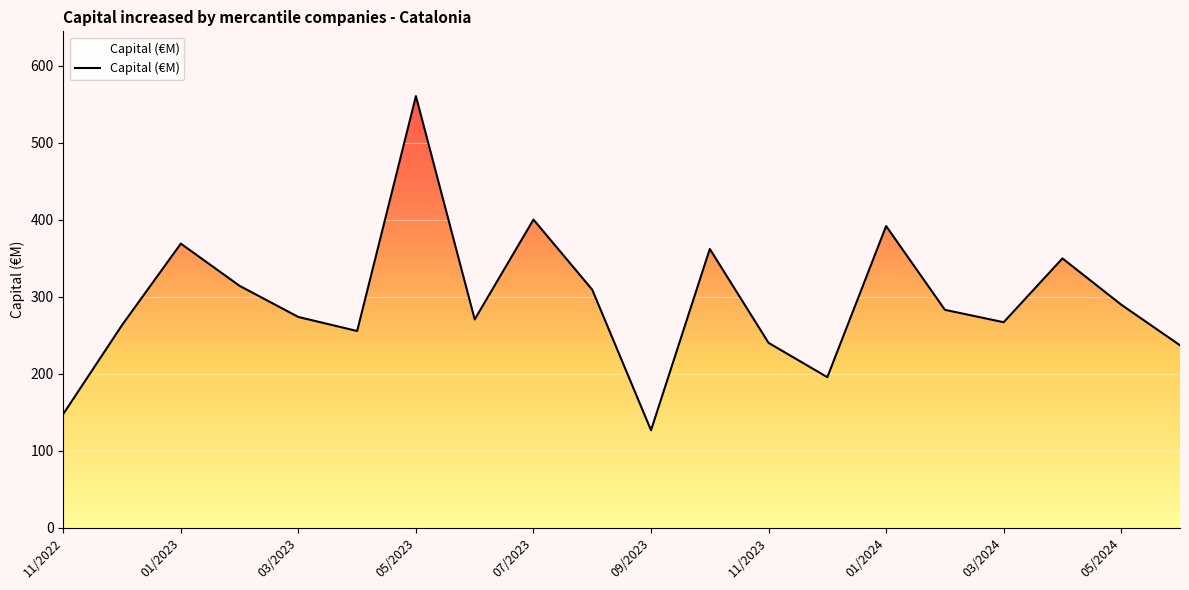

What is the maximum value shown in the chart?

560.3